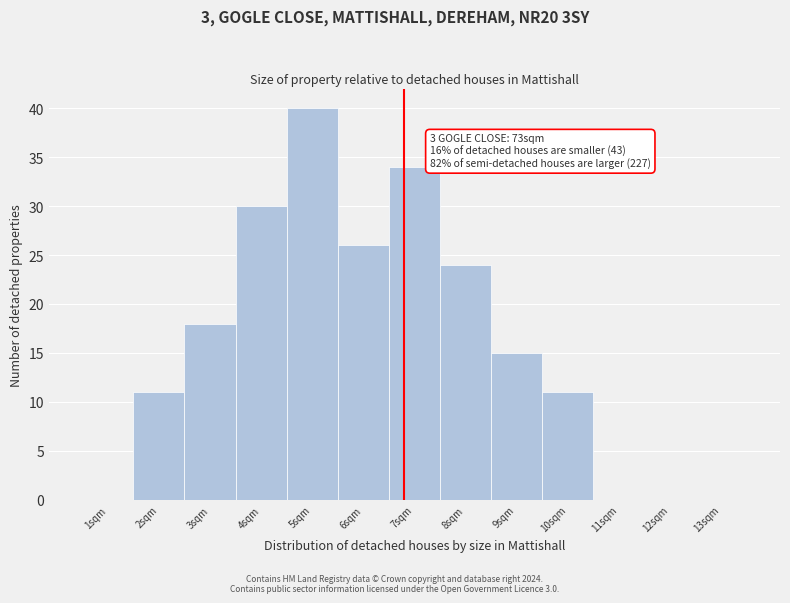

Reading left to right, transcribe all the data shown in this chart.

1sqm=0	2sqm=11	3sqm=18	4sqm=30	5sqm=40	6sqm=26	7sqm=34	8sqm=24	9sqm=15	10sqm=11	11sqm=0	12sqm=0	13sqm=0